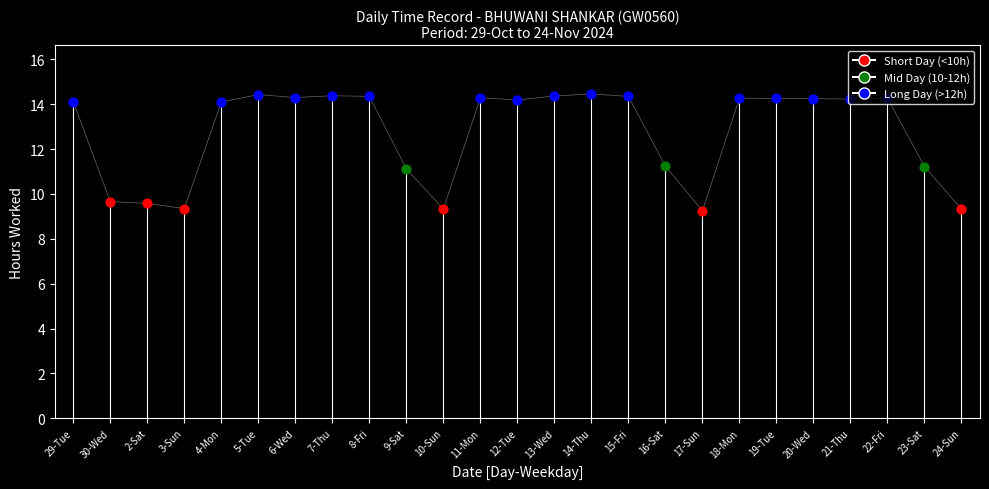

What is the ratio of the value at 29-Tue to the value at 17-Sun?

1.5